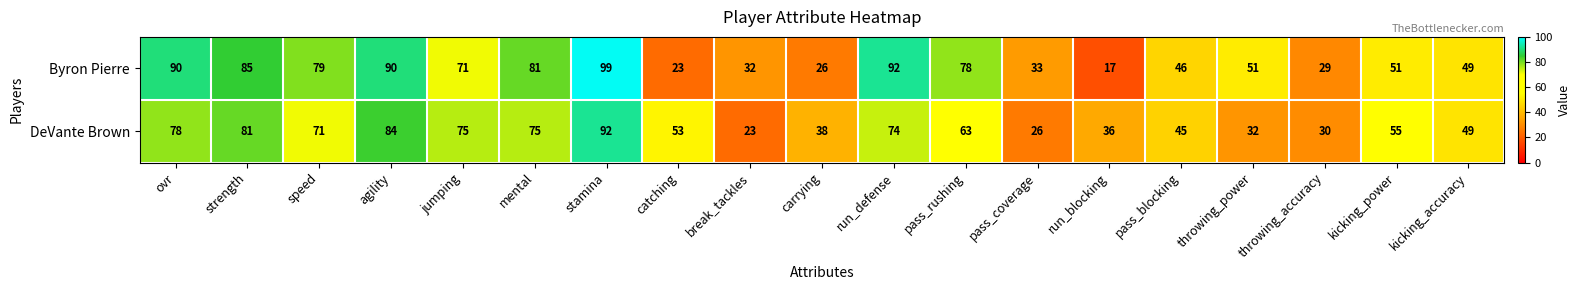

The value of Byron Pierre at ovr is 143. True or false?

False